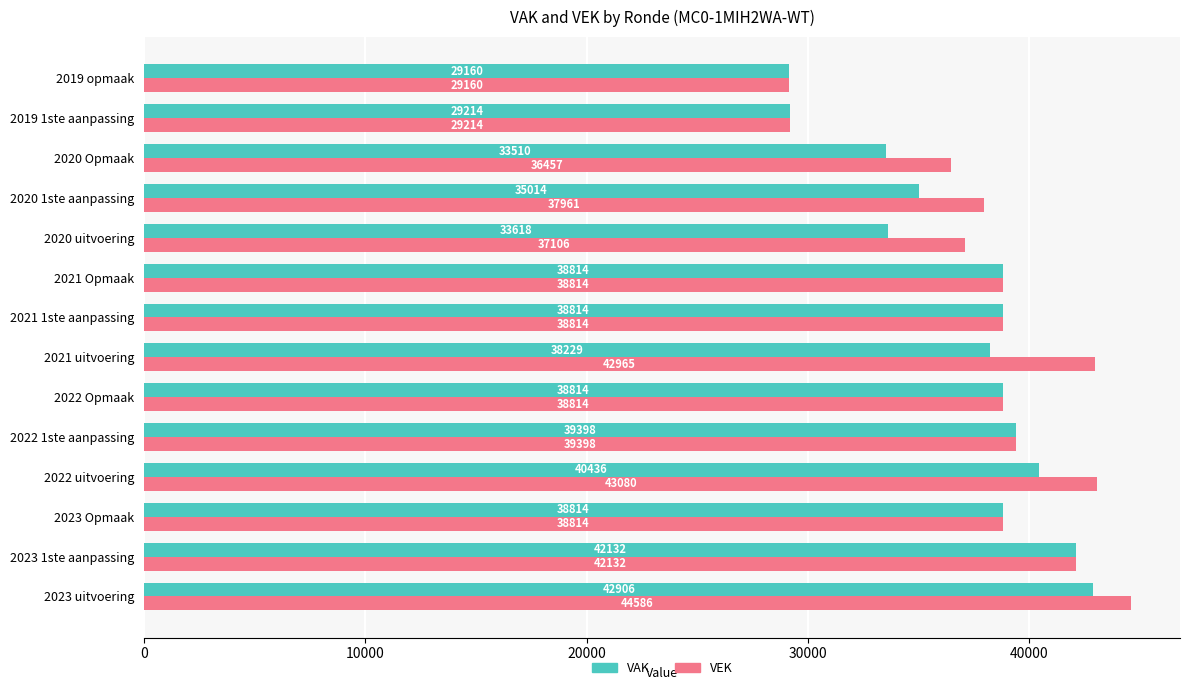

What is the average value of the VEK series?

38380